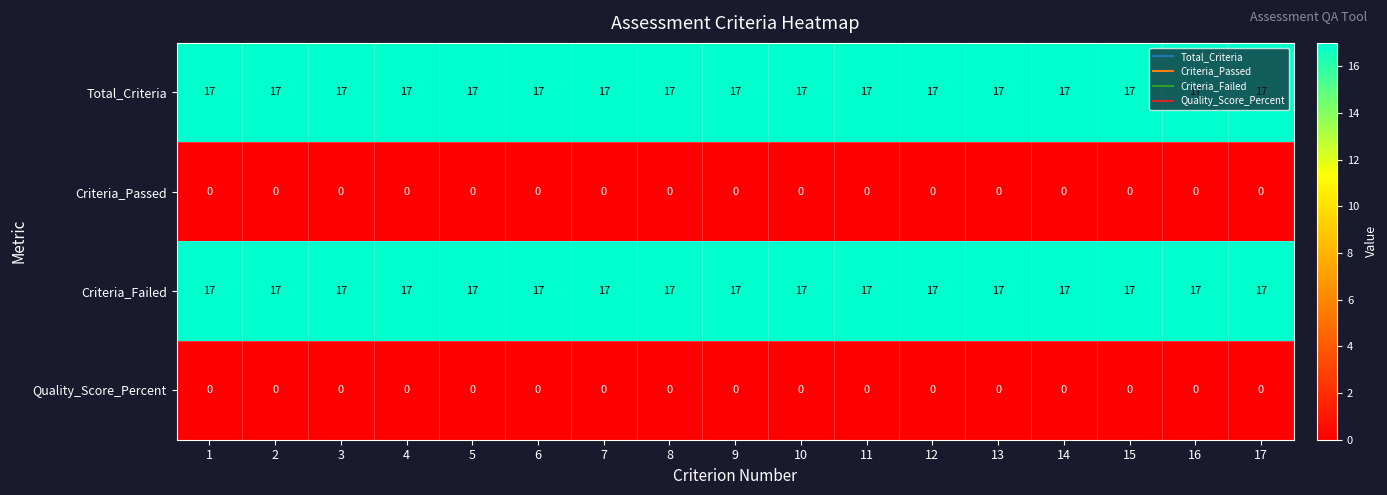

What is the total value across all series at 1?

34